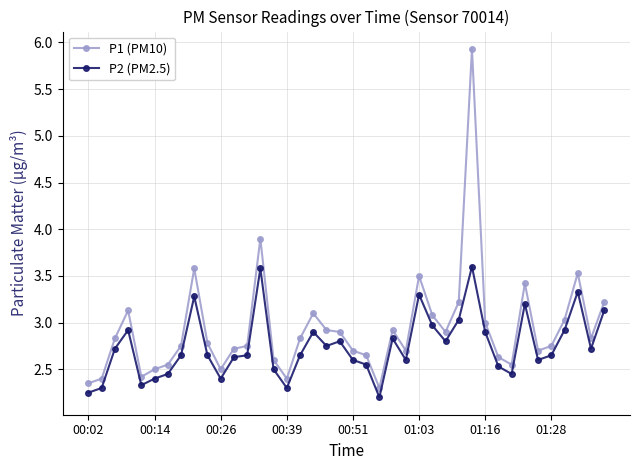

True or false: P1 (PM10) has more than 2 points higher than both neighbors.

True